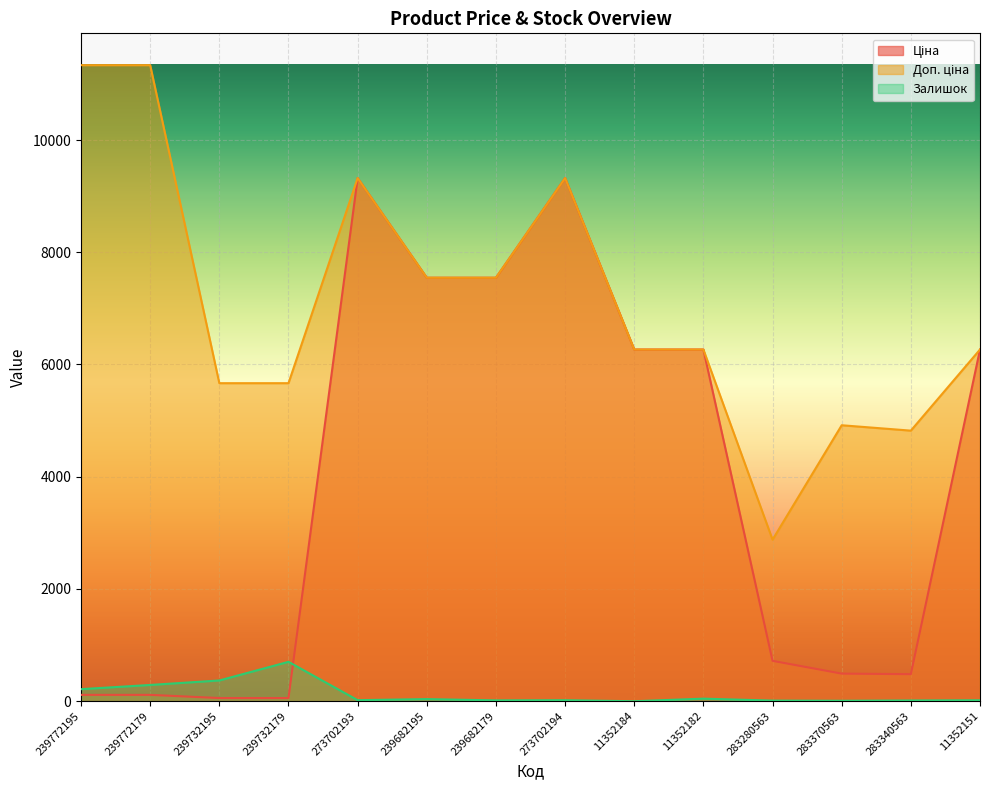

Between which two adjacent categories do Ціна and Залишок first intersect?

239732179 and 273702193